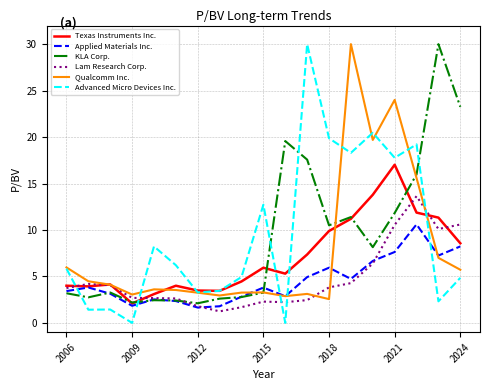

Does the chart have visible grid lines?

Yes